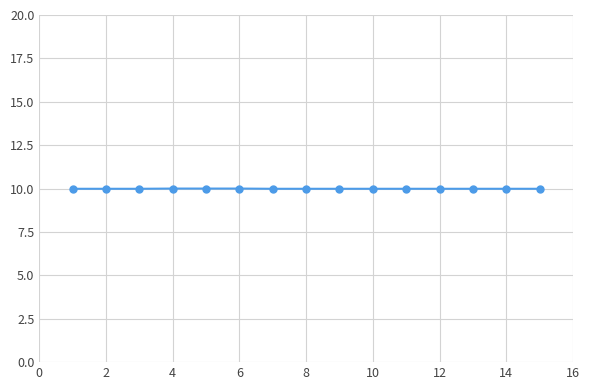

What is the maximum value shown in the chart?

10.0